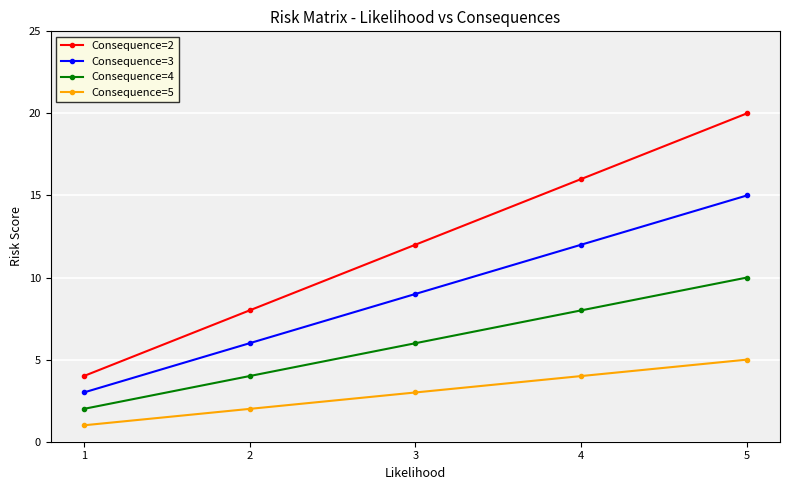

What is the maximum value for Consequence=2?

20